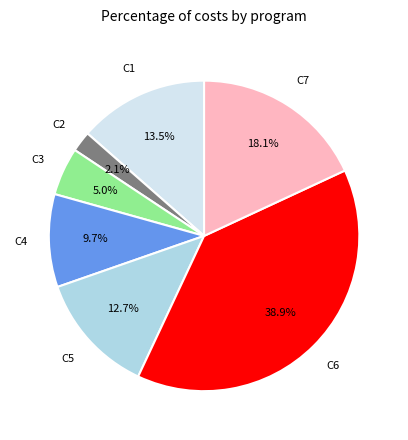

Is there any slice that represents more than half of the pie?

No